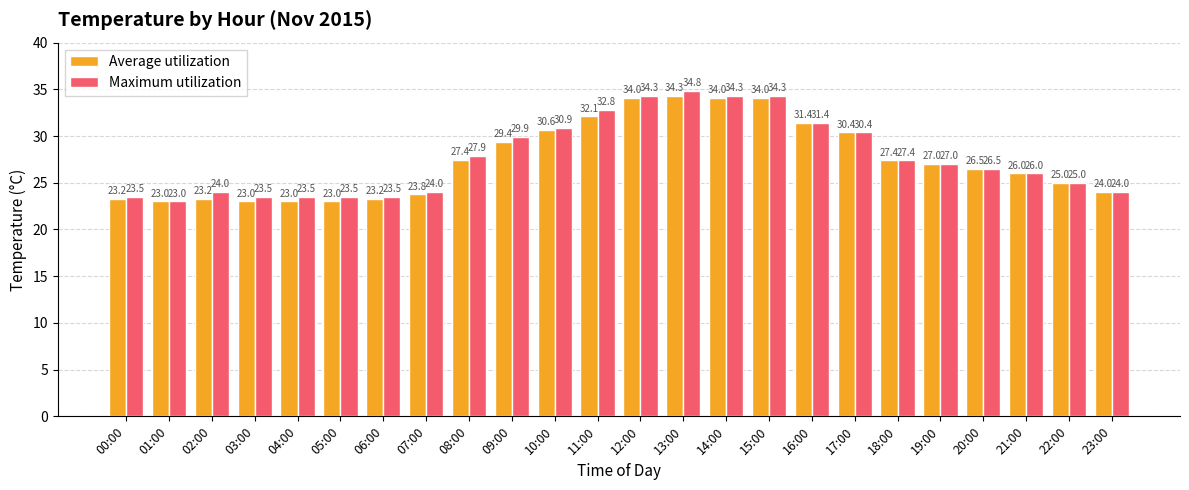

Where does the Maximum utilization series first go above 27?

08:00